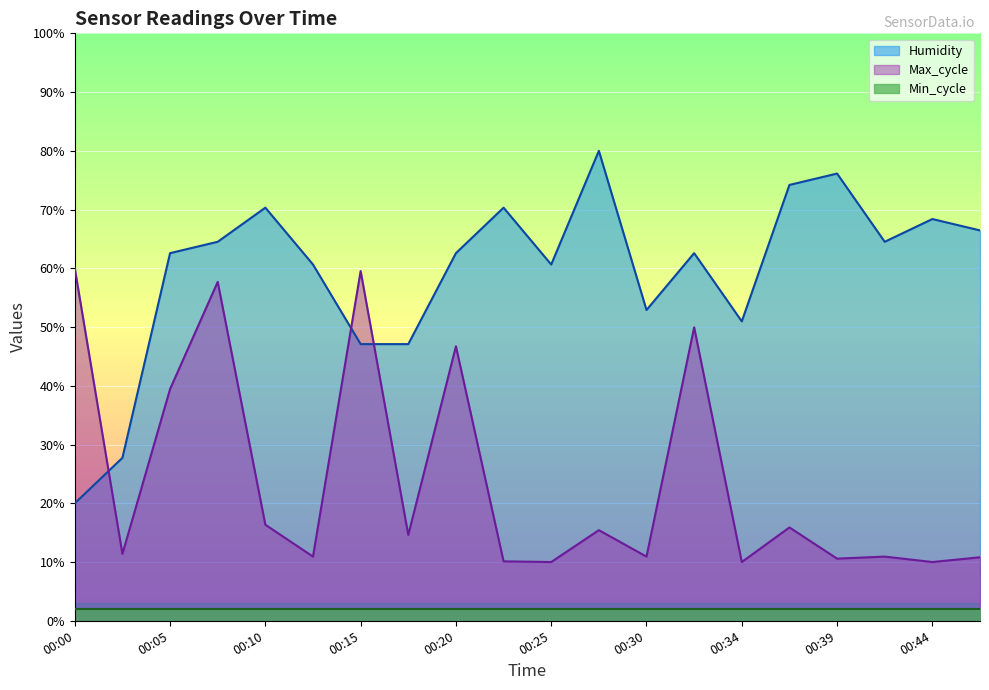

Rank the series by their average value, from highest to lowest.

Humidity, Max_cycle, Min_cycle